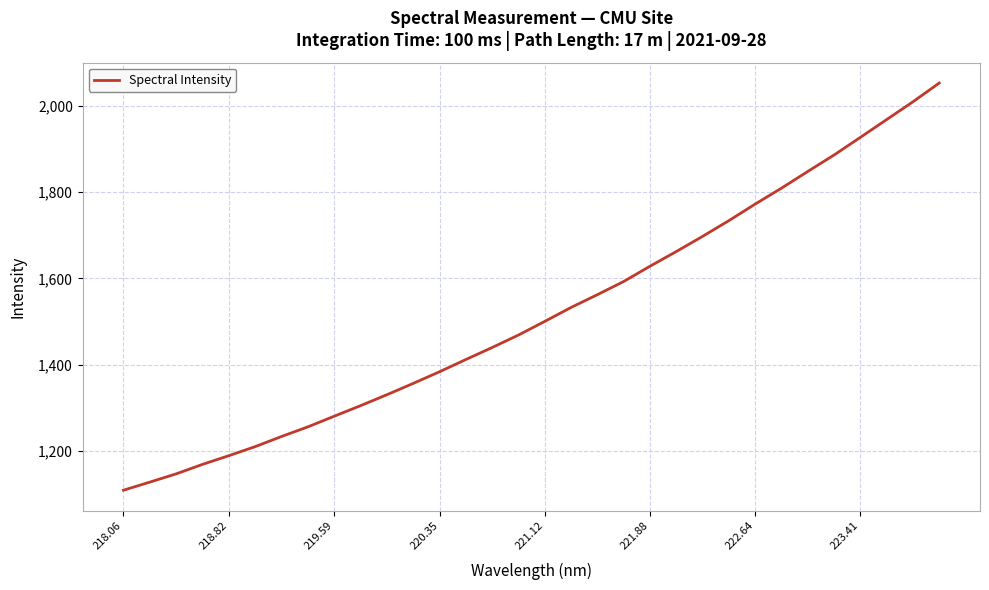

What is the maximum value shown in the chart?

2052.7